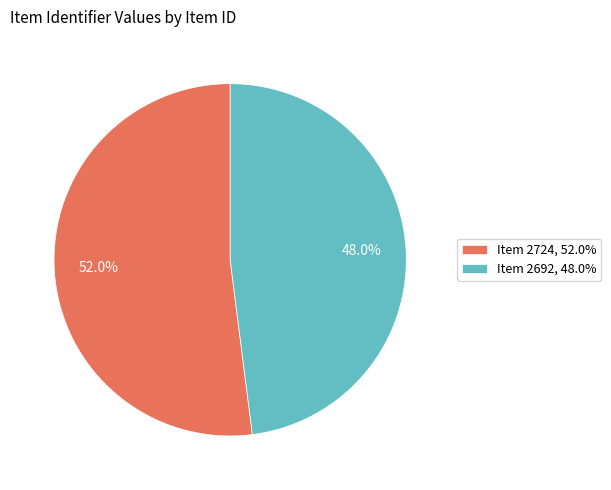

What percentage is the Item 2692 slice, to the nearest percent?

48%